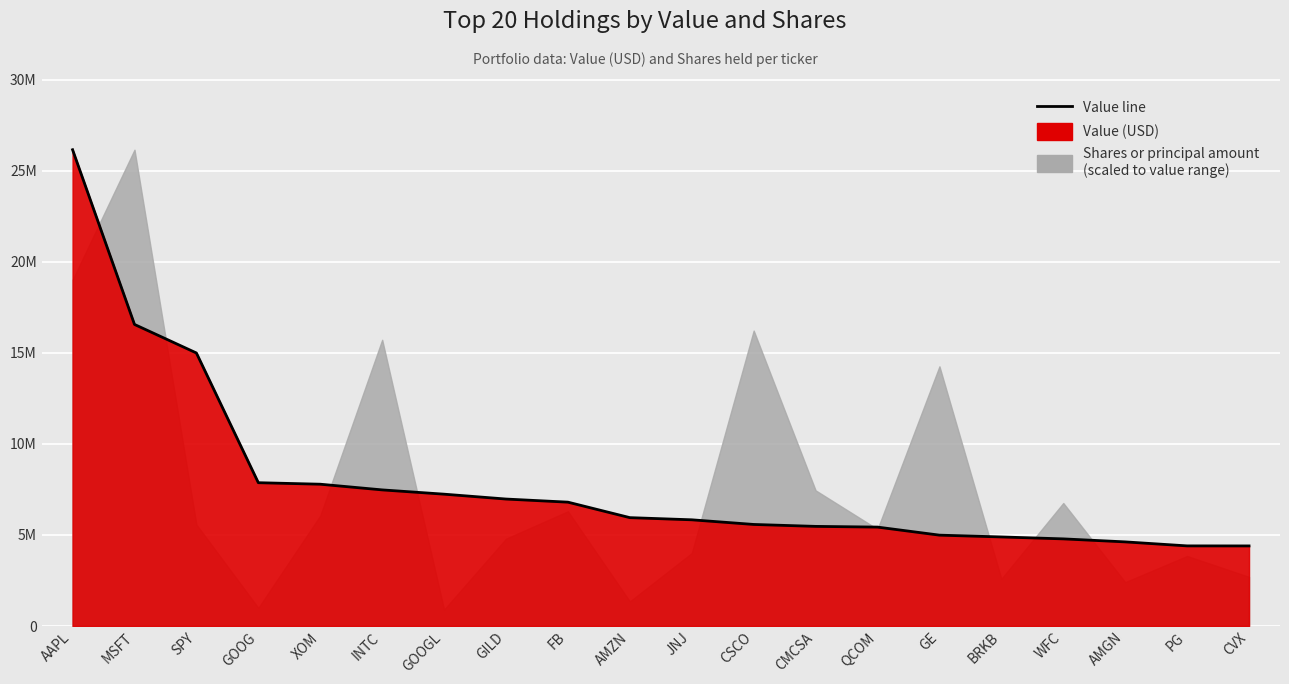

What is the change in value from CMCSA to BRKB?

-580000